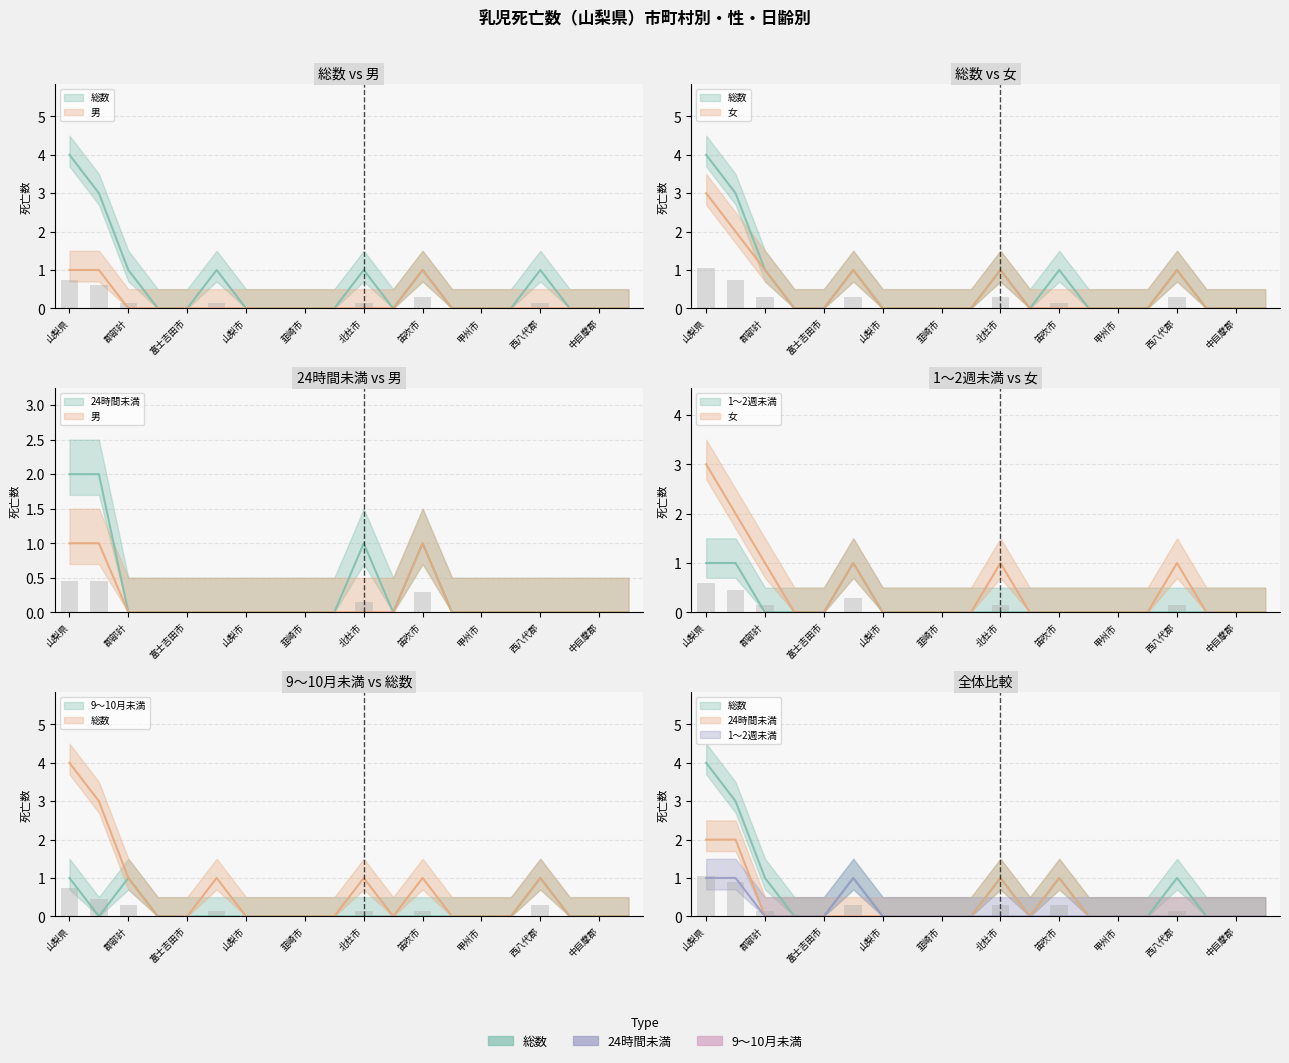

The 女 series shows 0 at 韮崎市. True or false?

True